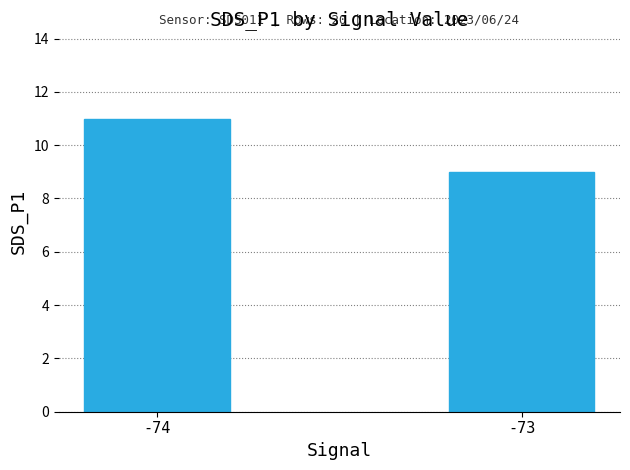

List the labels in order of value, smallest first.

-73, -74